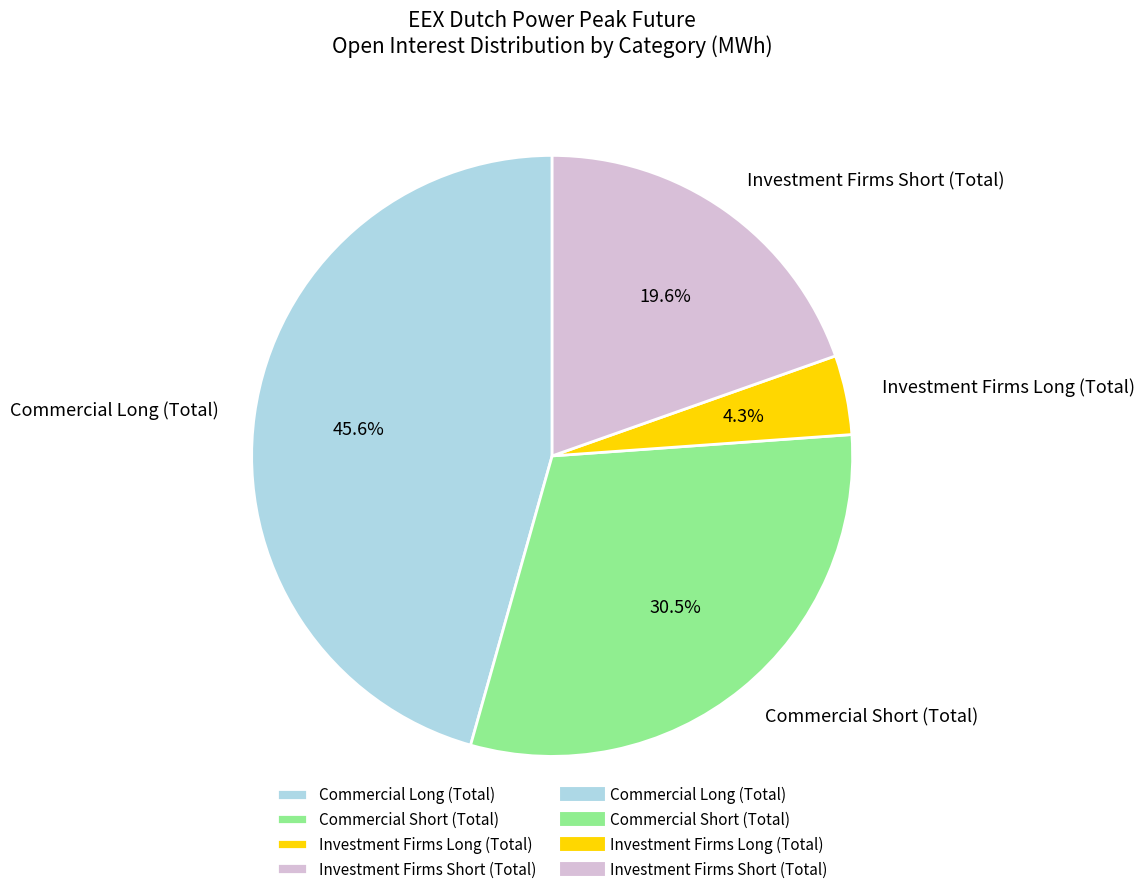

Rank the categories by value from lowest to highest.

Investment Firms Long (Total), Investment Firms Short (Total), Commercial Short (Total), Commercial Long (Total)